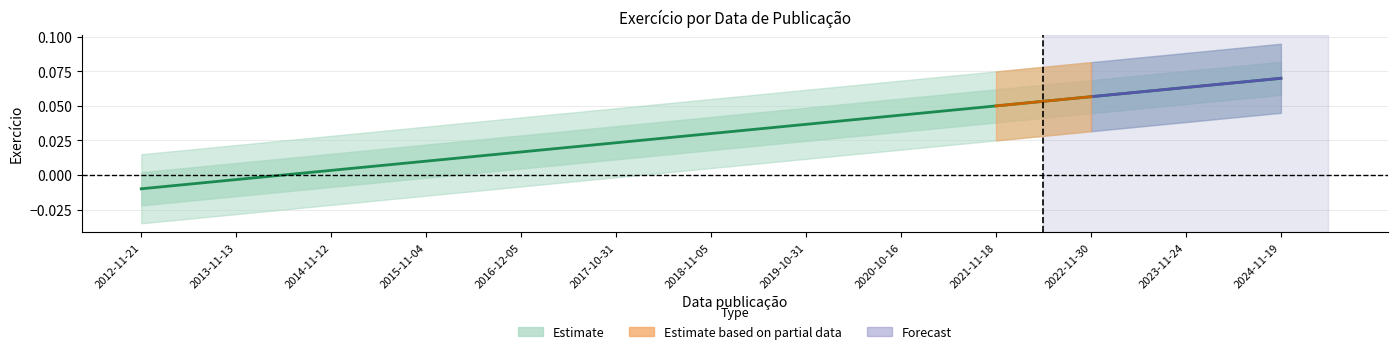

What is the change in value from 2014-11-12 to 2024-11-19?

+0.1